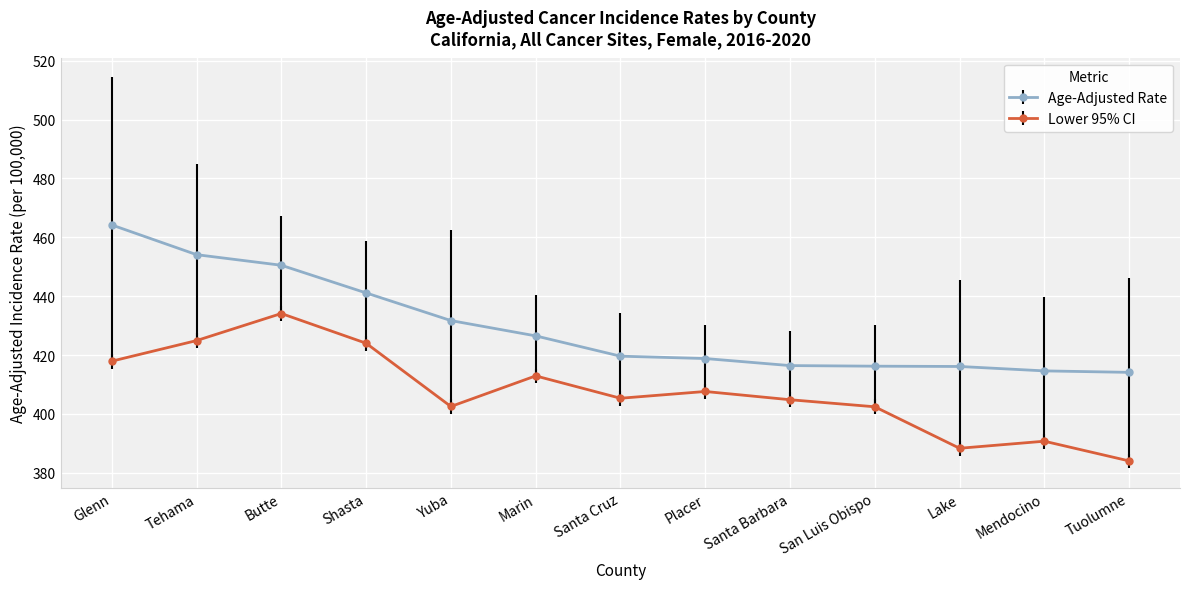

Is it true that Lower 95% CI equals 388.3 at Lake?

True